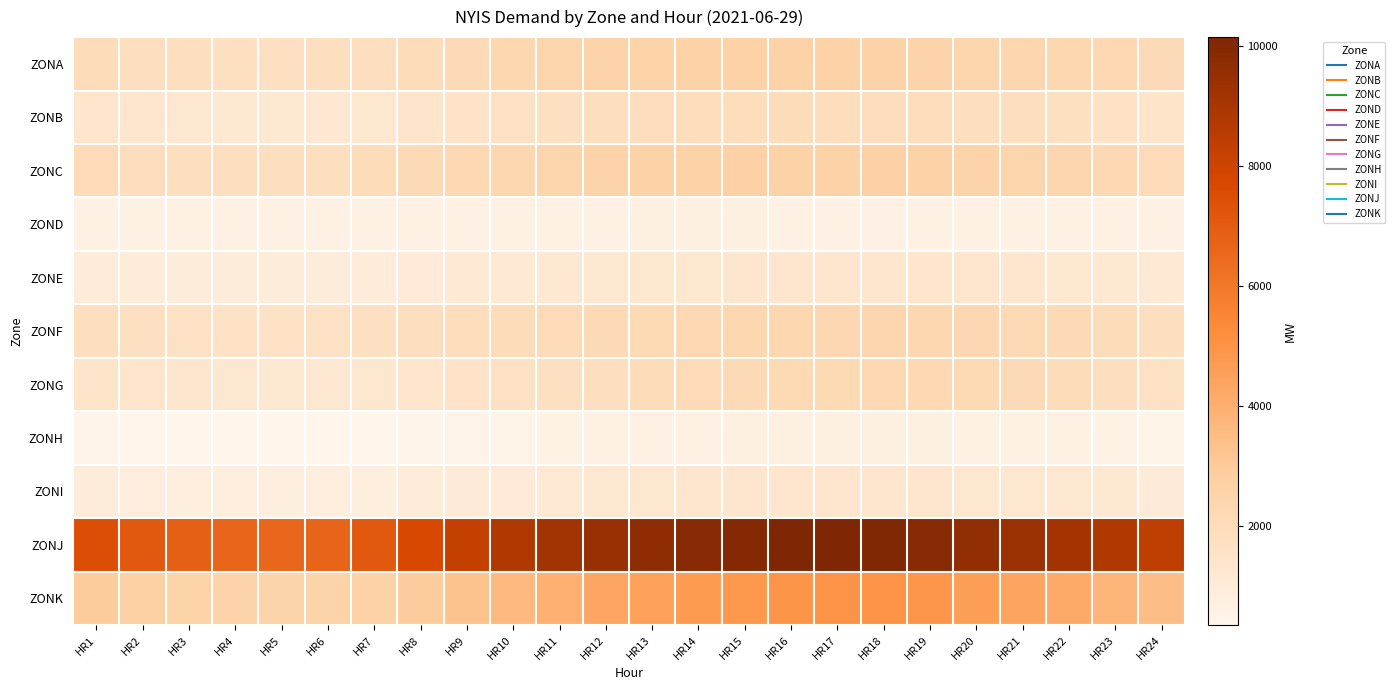

What is the smallest value displayed?

352